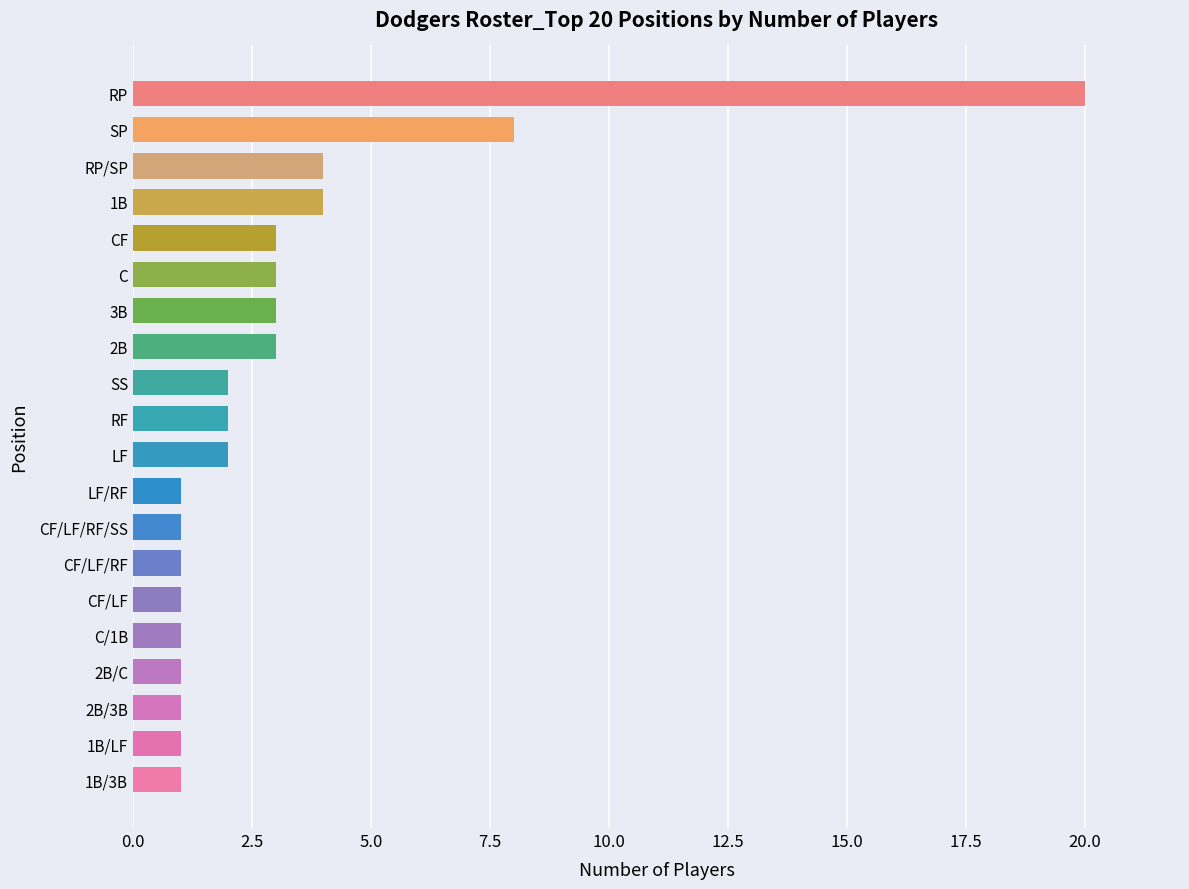

The chart shows a value of 2 at C. True or false?

False